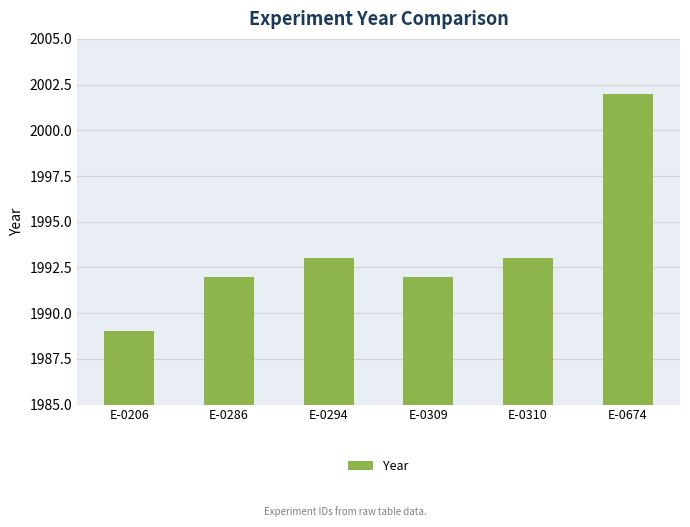

True or false: the data shows 1993 at E-0294.

True